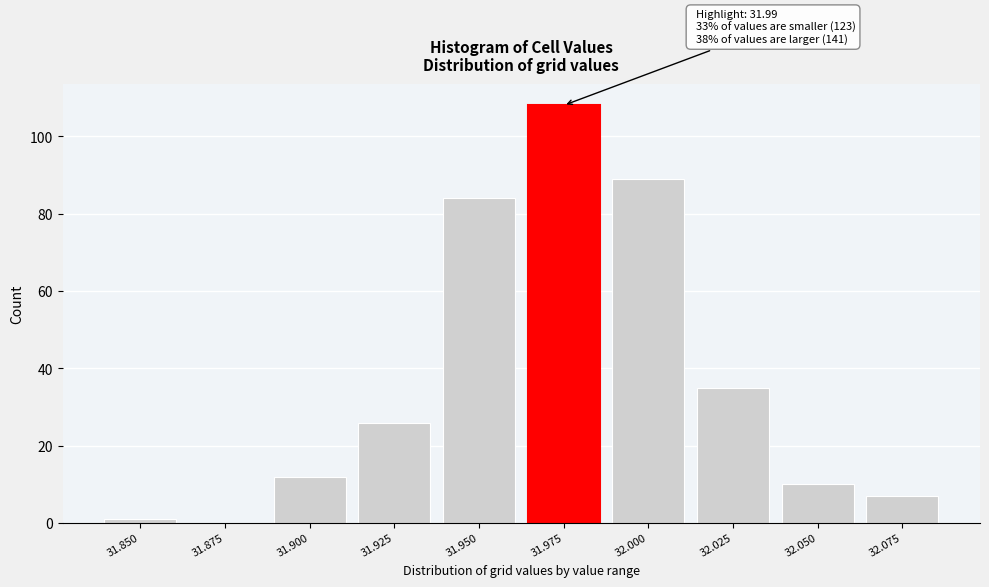

Reading left to right, list all the values displayed in this chart.

31.850=1	31.875=0	31.900=12	31.925=26	31.950=84	31.975=108	32.000=89	32.025=35	32.050=10	32.075=7